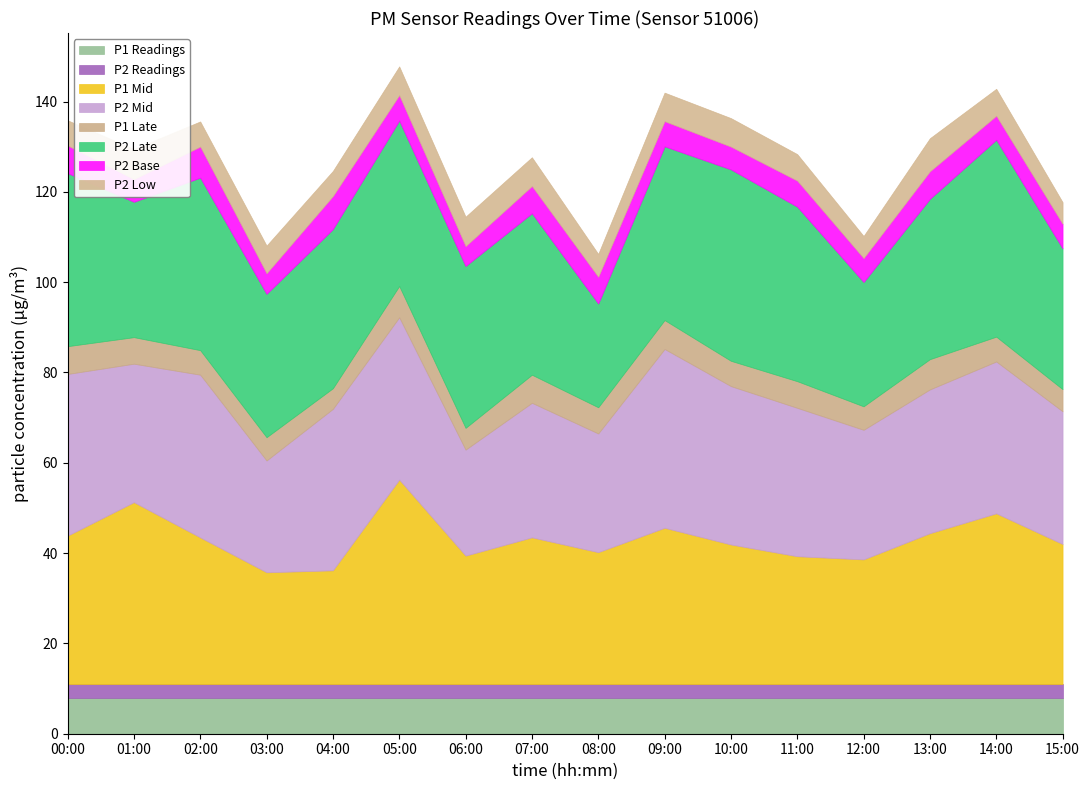

What is the highest value of the P1 Readings series?

8.0